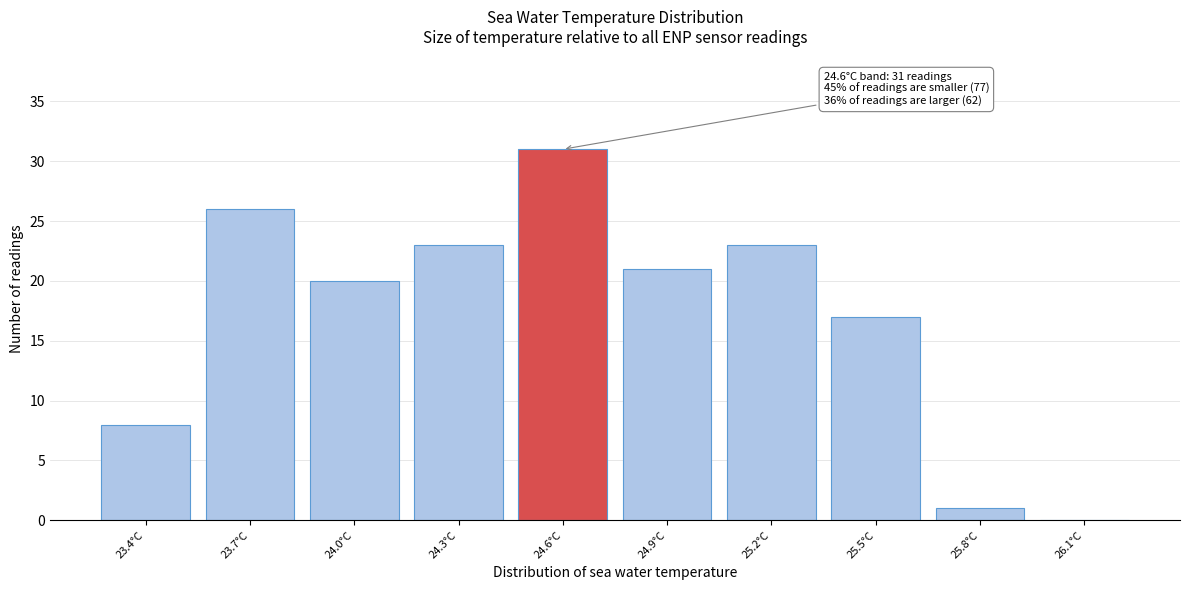

Reading right to left, transcribe all the data shown in this chart.

26.1°C=0	25.8°C=1	25.5°C=17	25.2°C=23	24.9°C=21	24.6°C=31	24.3°C=23	24.0°C=20	23.7°C=26	23.4°C=8